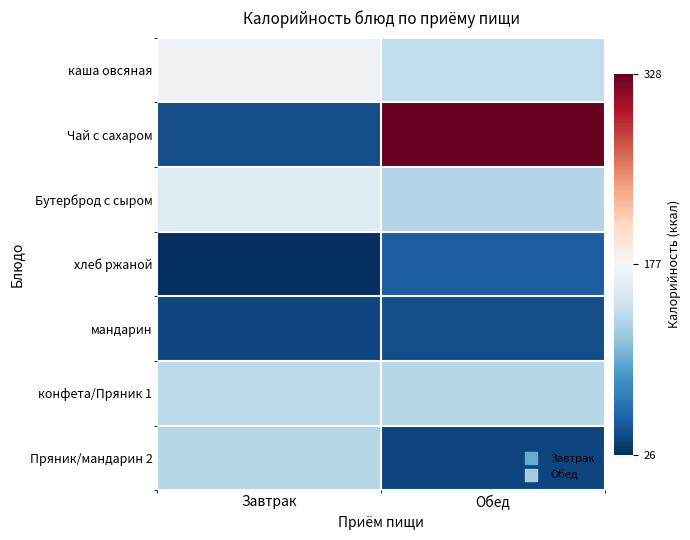

Which series has the largest total across all categories?

Чай с сахаром